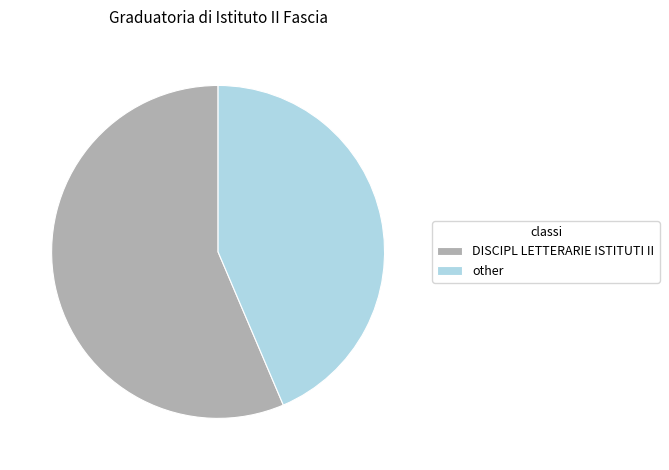

Rank the categories by value from highest to lowest.

DISCIPL LETTERARIE ISTITUTI II, other